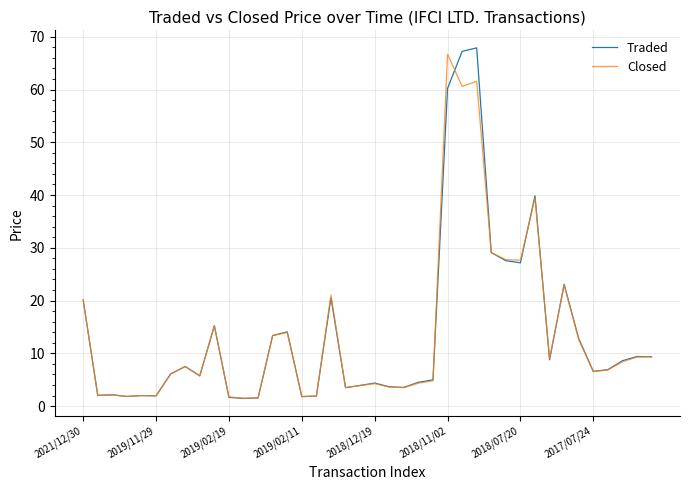

In Closed, how many points are higher than both neighbors (excluding endpoints)?

11